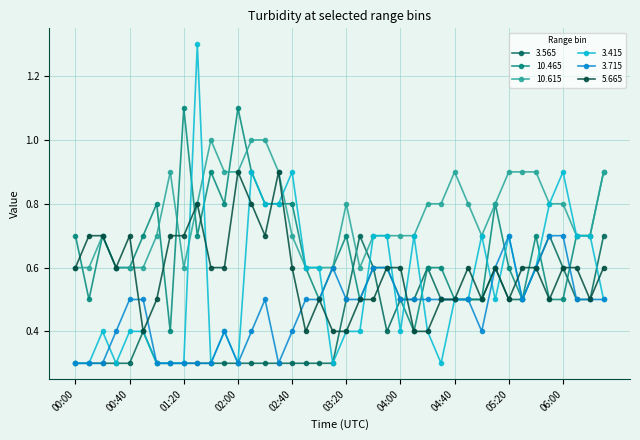

Reading left to right, extract all data points from this chart.

3.565: 0.3	0.3	0.3	0.3	0.3	0.4	0.3	0.3	0.3	0.3	0.3	0.3	0.3	0.3	0.3	0.3	0.3	0.3	0.3	0.3	0.5	0.7	0.6	0.4	0.5	0.5	0.6	0.5	0.5	0.5	0.5	0.6	0.5	0.5	0.6	0.7	0.6	0.5	0.5	0.7
10.465: 0.7	0.5	0.7	0.6	0.6	0.7	0.8	0.4	1.1	0.7	0.9	0.8	1.1	0.9	0.8	0.8	0.8	0.6	0.5	0.6	0.7	0.5	0.6	0.6	0.5	0.4	0.6	0.6	0.5	0.5	0.5	0.8	0.6	0.5	0.7	0.5	0.5	0.7	0.7	0.9
10.615: 0.6	0.6	0.7	0.6	0.6	0.6	0.7	0.9	0.6	0.8	1.0	0.9	0.9	1.0	1.0	0.9	0.7	0.6	0.6	0.6	0.8	0.6	0.7	0.7	0.7	0.7	0.8	0.8	0.9	0.8	0.7	0.8	0.9	0.9	0.9	0.8	0.8	0.7	0.7	0.9
3.415: 0.3	0.3	0.4	0.3	0.4	0.4	0.3	0.3	0.3	1.3	0.3	0.4	0.3	0.9	0.8	0.8	0.9	0.6	0.6	0.3	0.4	0.4	0.7	0.7	0.4	0.7	0.4	0.3	0.5	0.5	0.7	0.5	0.7	0.5	0.6	0.8	0.9	0.7	0.7	0.5
3.715: 0.3	0.3	0.3	0.4	0.5	0.5	0.3	0.3	0.3	0.3	0.3	0.4	0.3	0.4	0.5	0.3	0.4	0.5	0.5	0.6	0.5	0.5	0.6	0.6	0.5	0.5	0.5	0.5	0.5	0.5	0.4	0.6	0.7	0.5	0.6	0.7	0.7	0.5	0.5	0.5
5.665: 0.6	0.7	0.7	0.6	0.7	0.4	0.5	0.7	0.7	0.8	0.6	0.6	0.9	0.8	0.7	0.9	0.6	0.4	0.5	0.4	0.4	0.5	0.5	0.6	0.6	0.4	0.4	0.5	0.5	0.6	0.5	0.6	0.5	0.6	0.6	0.5	0.6	0.6	0.5	0.6